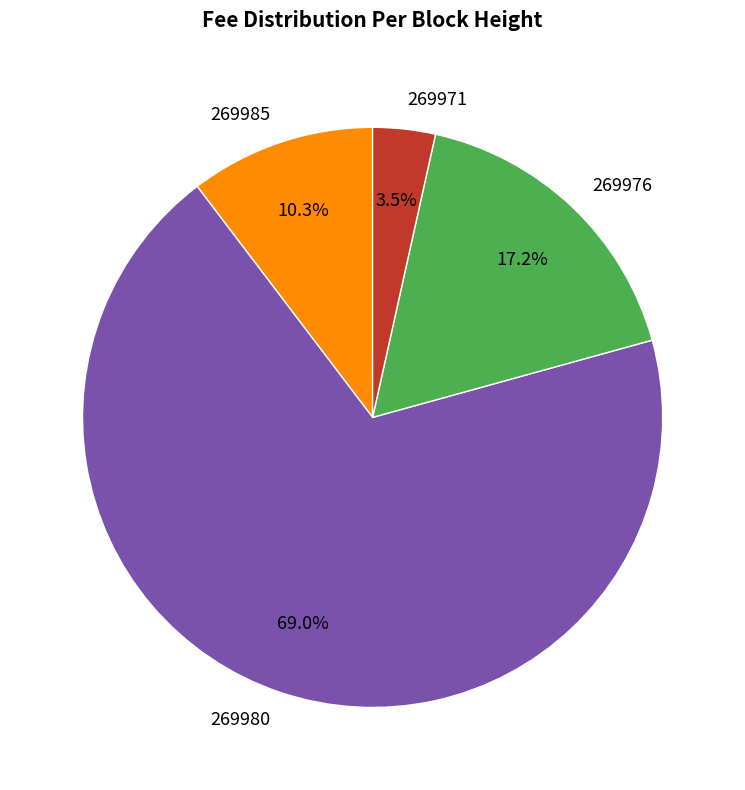

Rank the categories by value from lowest to highest.

269971, 269985, 269976, 269980